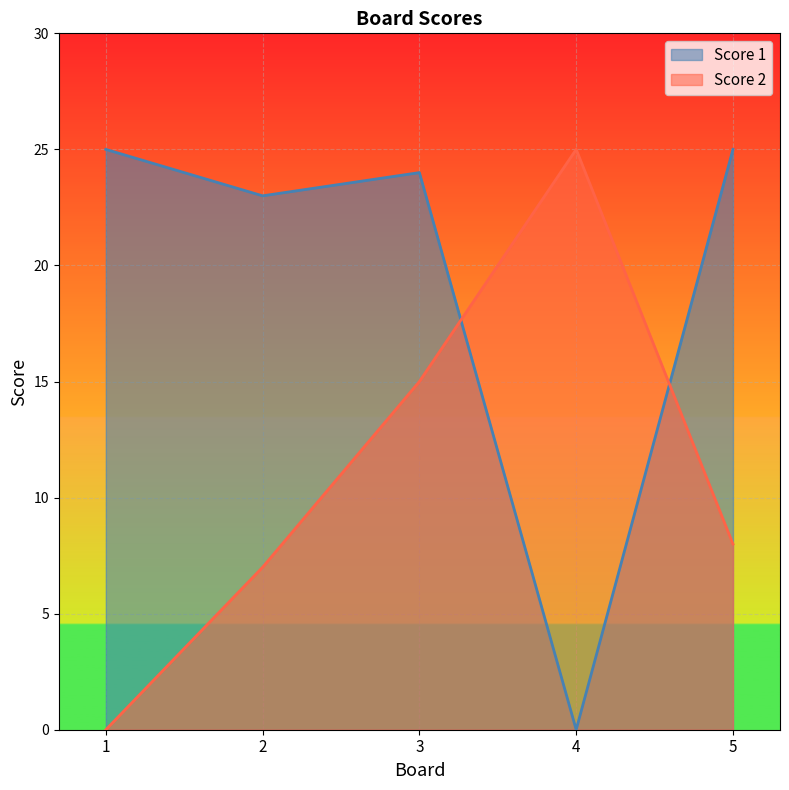

How many interior local valleys does the Score 1 series have?

2